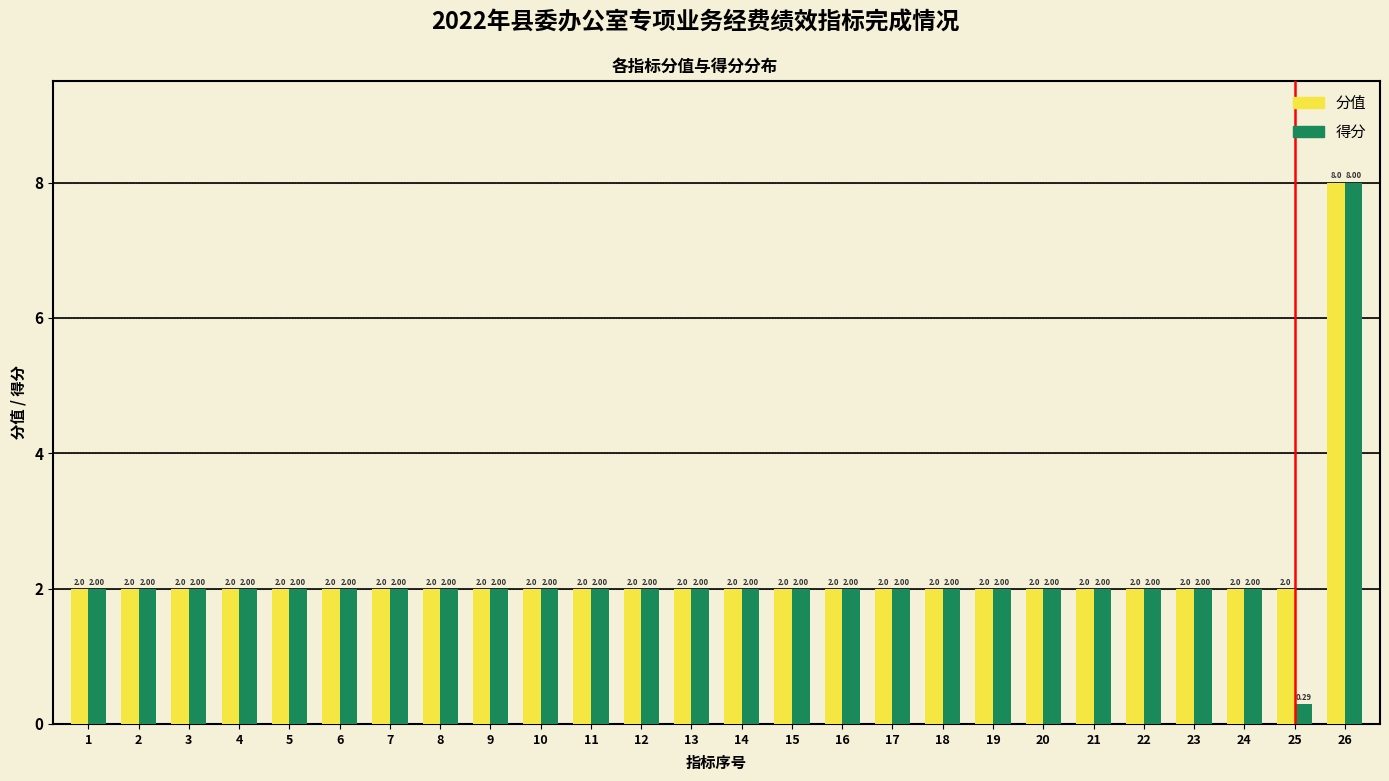

Which series has the largest total across all categories?

分值